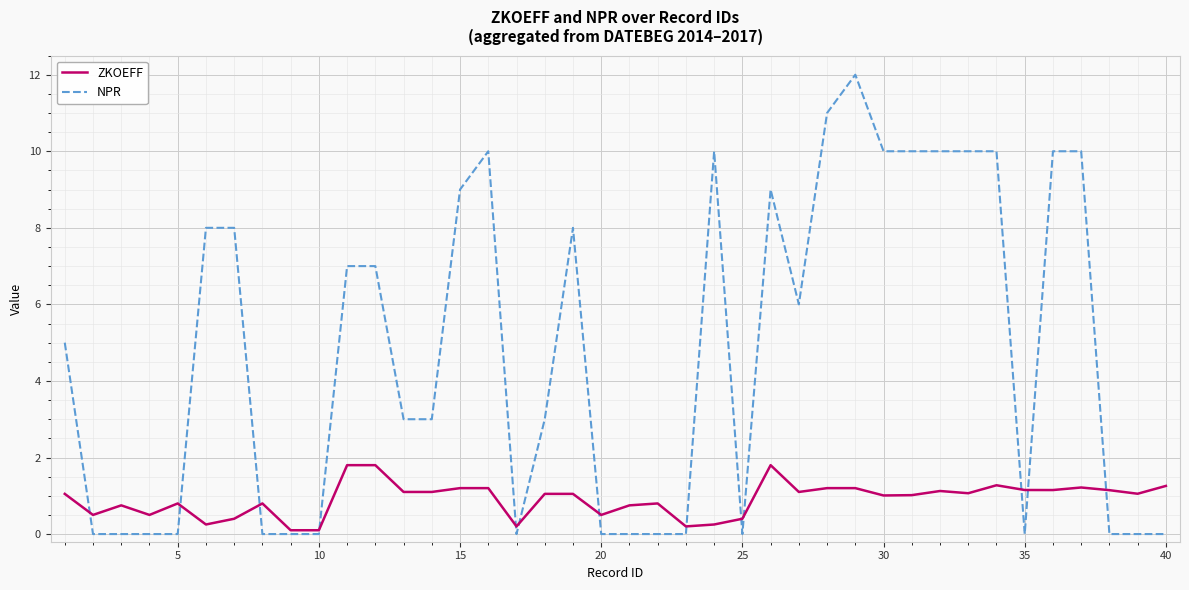

Which series has the widest spread of values?

NPR